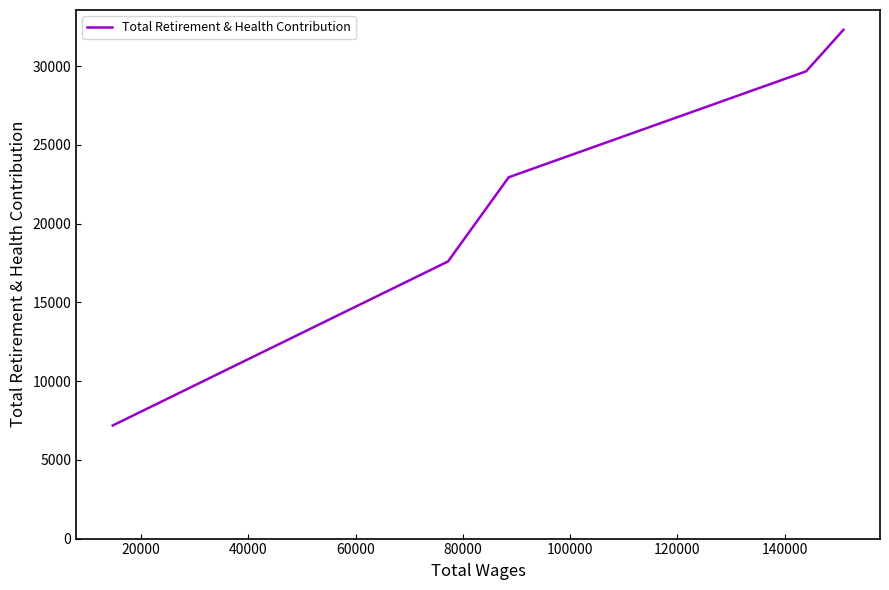

Count the values in the range 17603 to 29681.

3